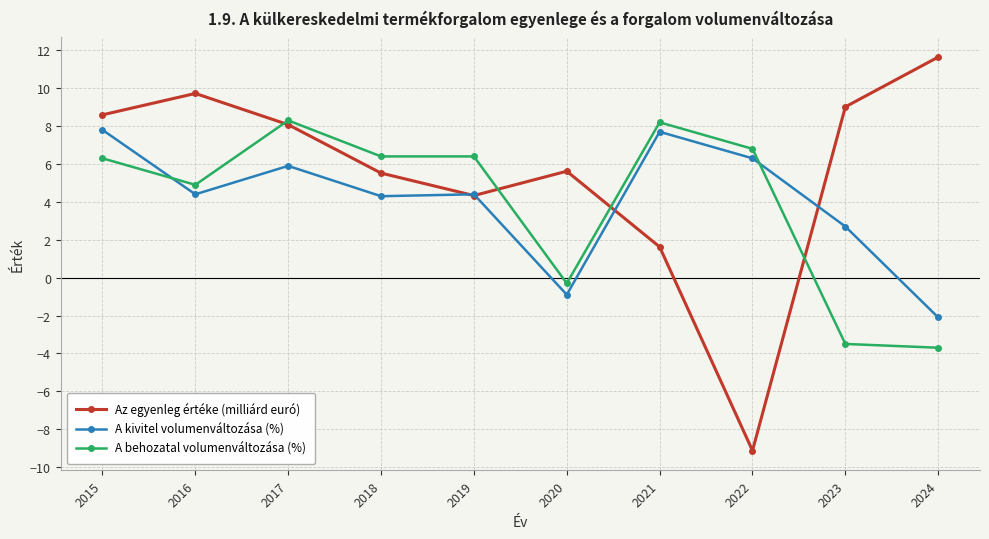

What is the difference between the maximum and second lowest values in the A kivitel volumenváltozása (%) series?

8.7